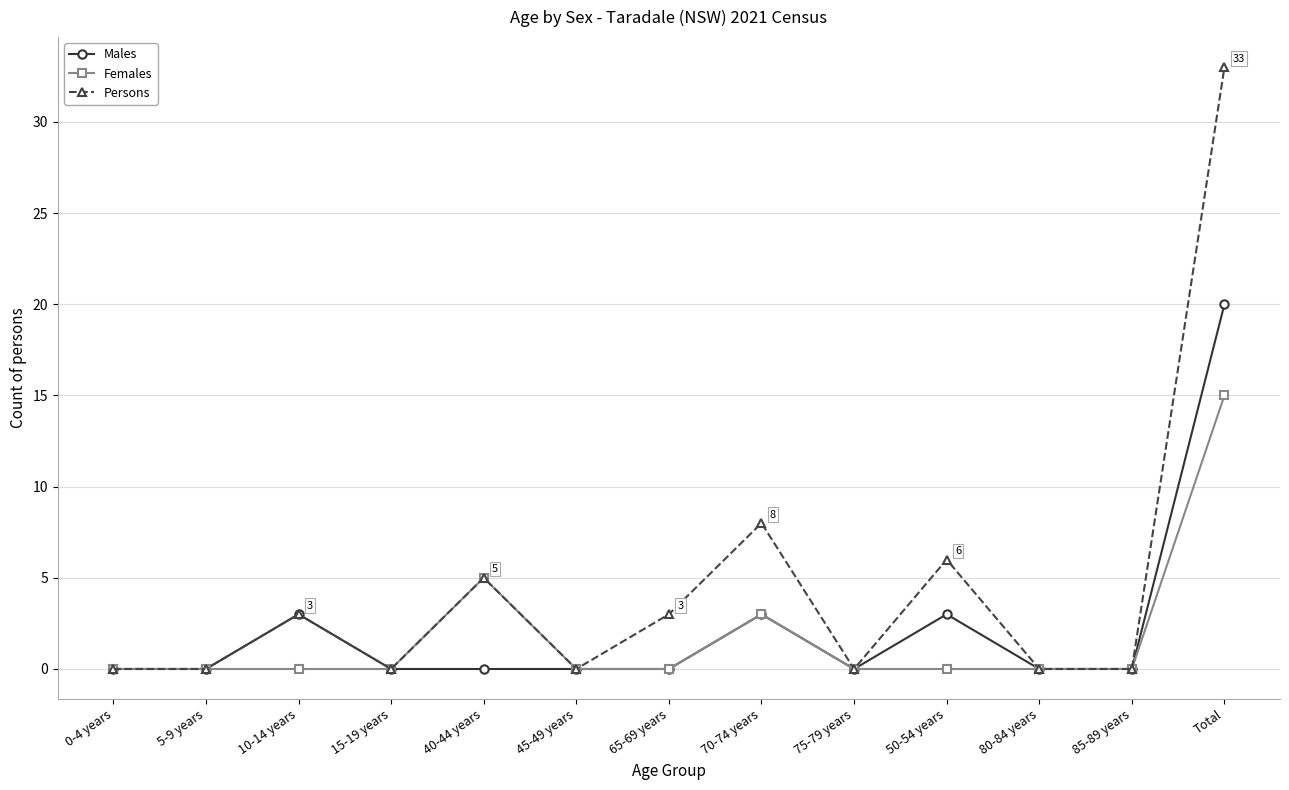

Count the number of data series in this chart.

3